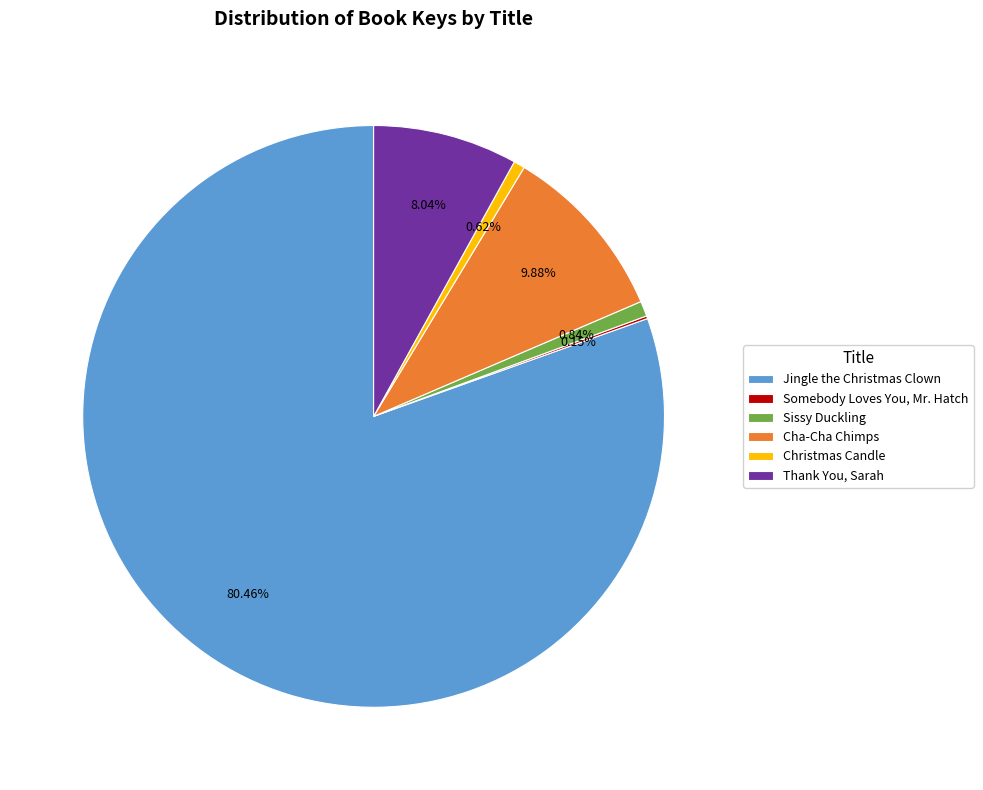

To the nearest percent, what percentage of the pie is Jingle the Christmas Clown?

80%